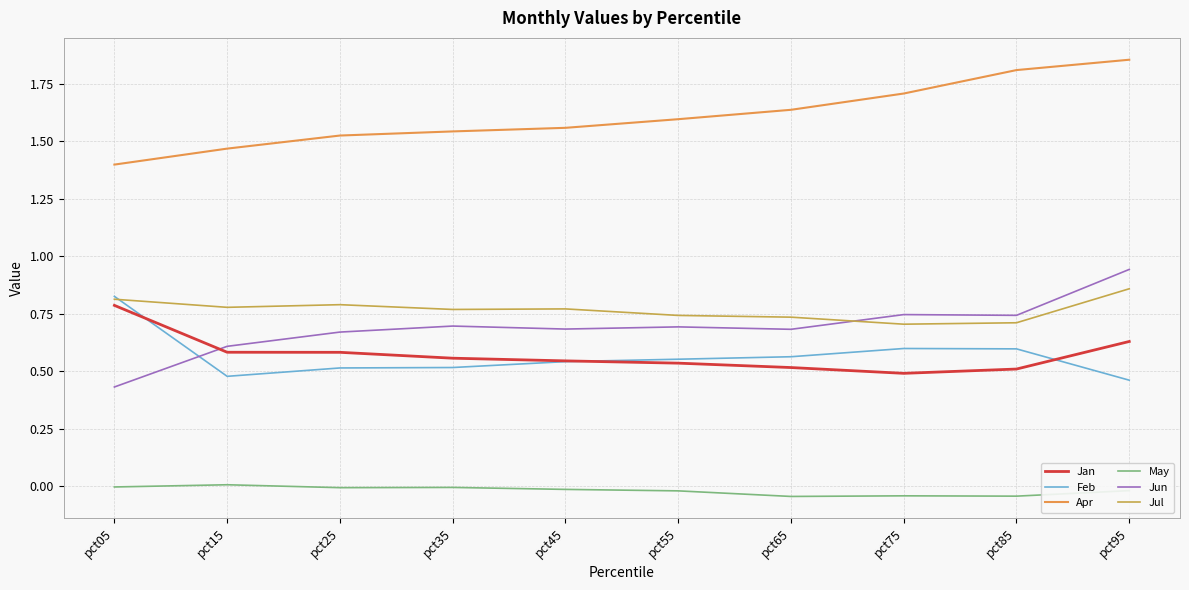

Is this an area chart (filled region under the line)?

No